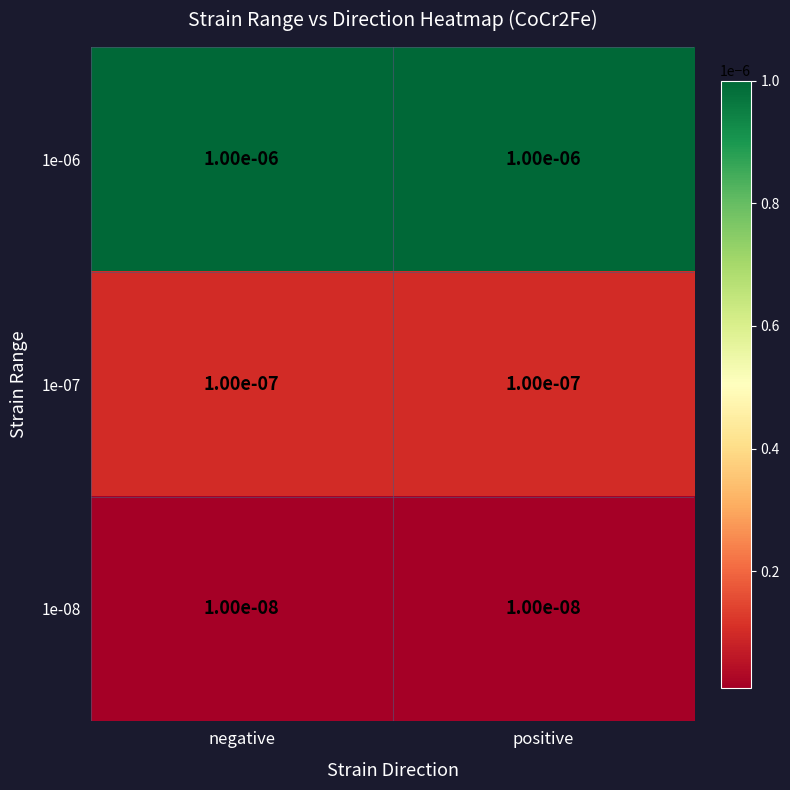

Rank the series by their maximum value, from highest to lowest.

1e-06, 1e-07, 1e-08